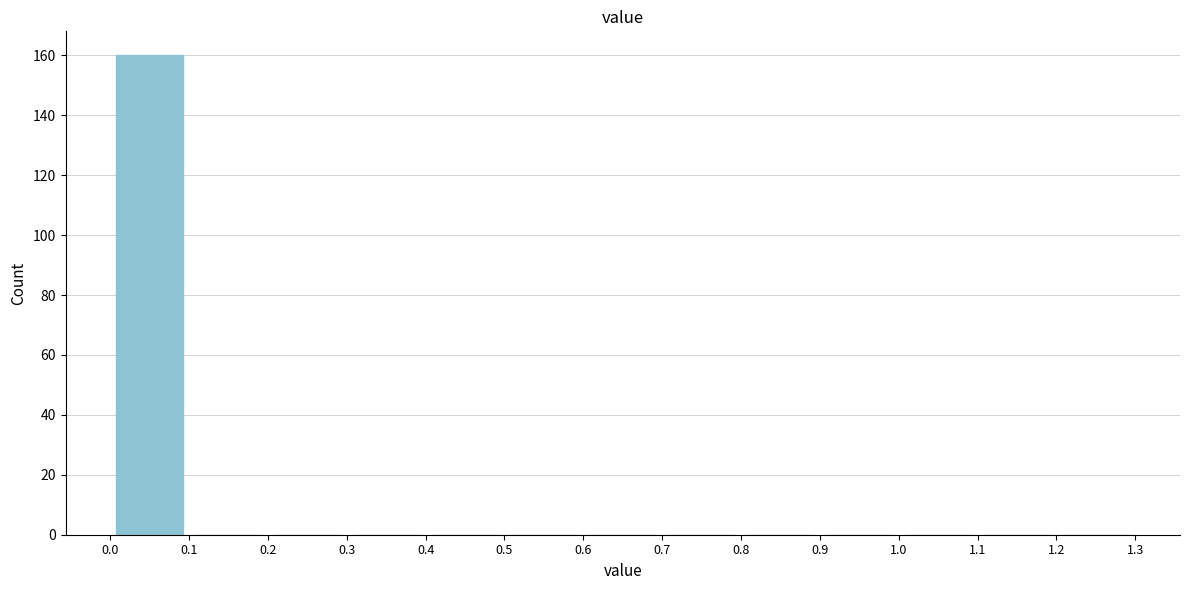

What is the height of the bar covering 0.0 to 0.1 on the x-axis? The values are not printed on the chart, so give them approximately, as read against the axis.

160